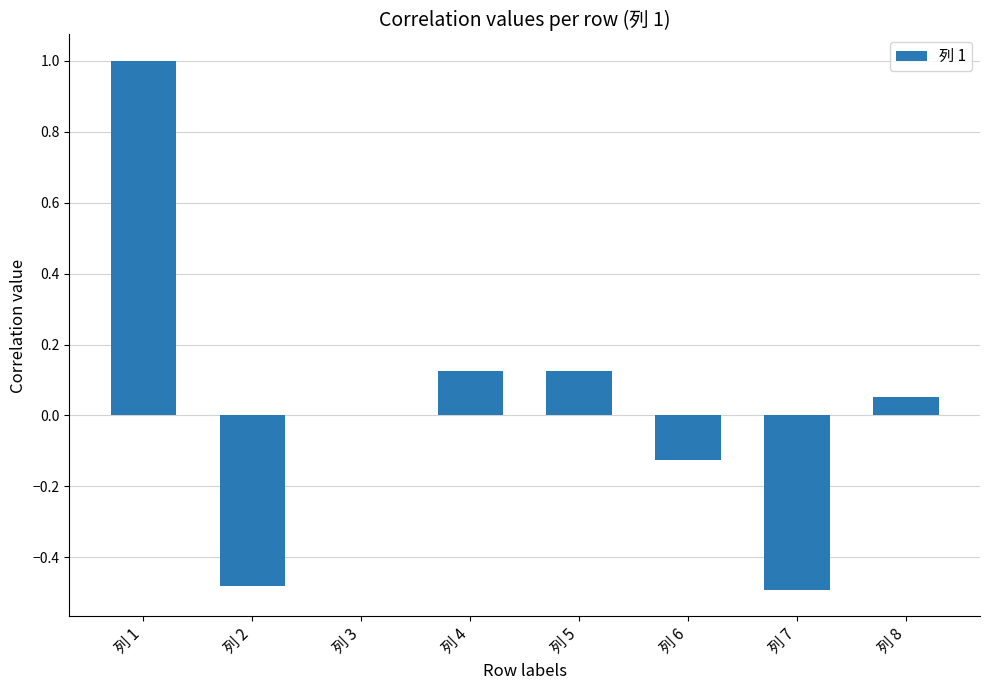

Are the bars horizontal?

No